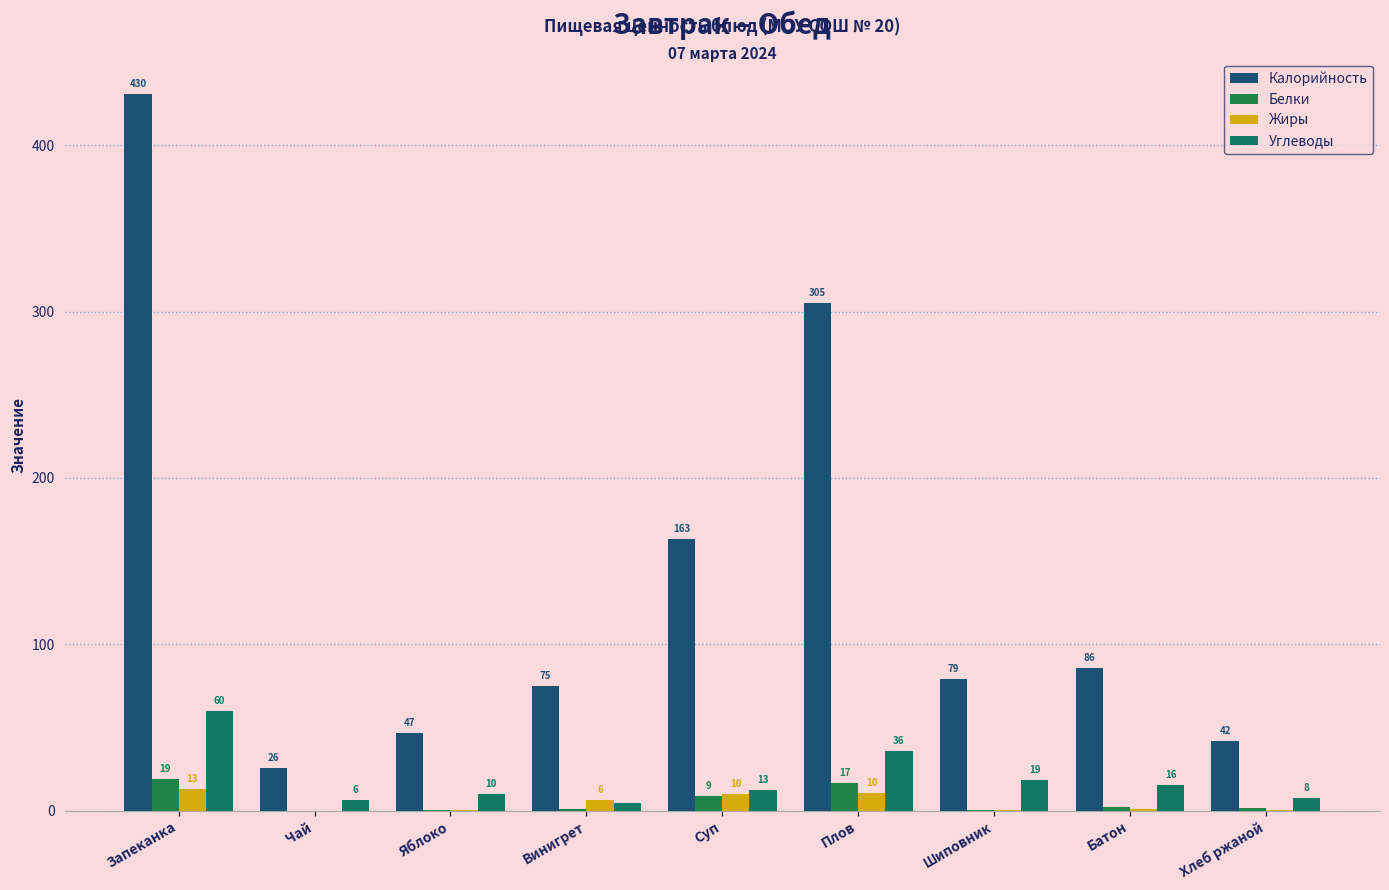

What is the value of the Белки bar at the 3rd from the left?

0.4